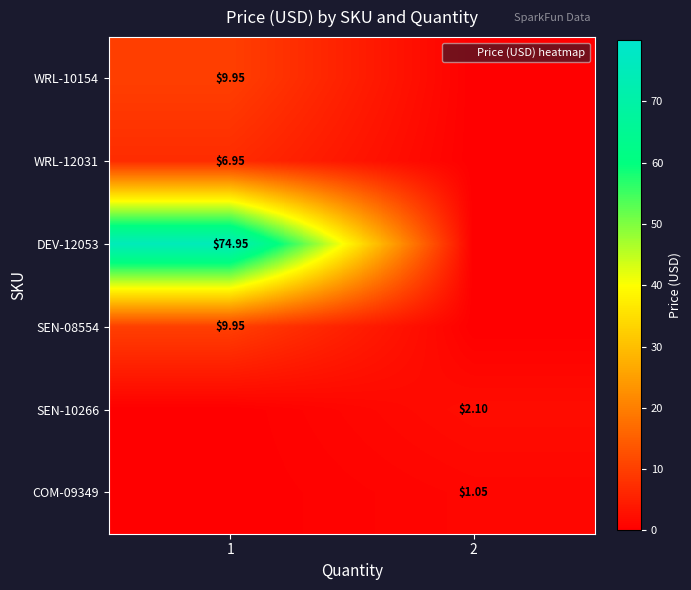

Is the value of SEN-08554 at 1 greater than the value of DEV-12053 at 2?

Yes